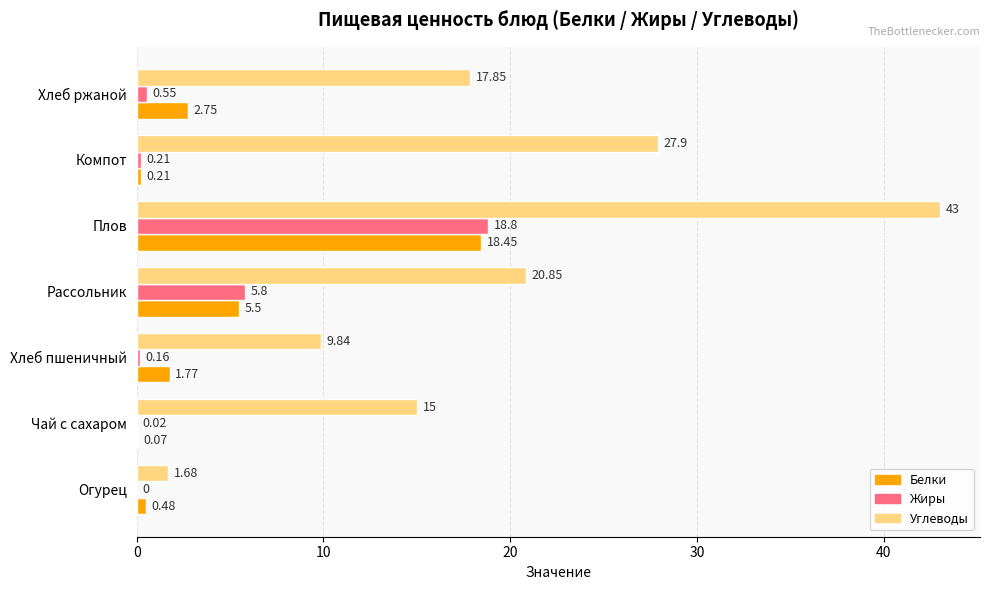

At which category does the chart reach its peak across all series?

Плов